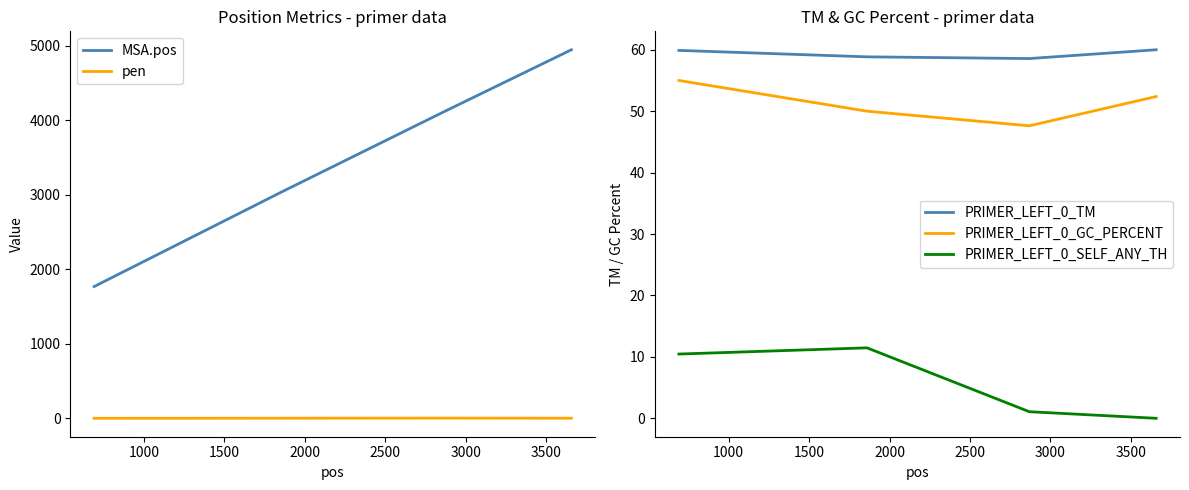

True or false: PRIMER_LEFT_0_SELF_ANY_TH and PRIMER_LEFT_0_TM cross at least once.

False